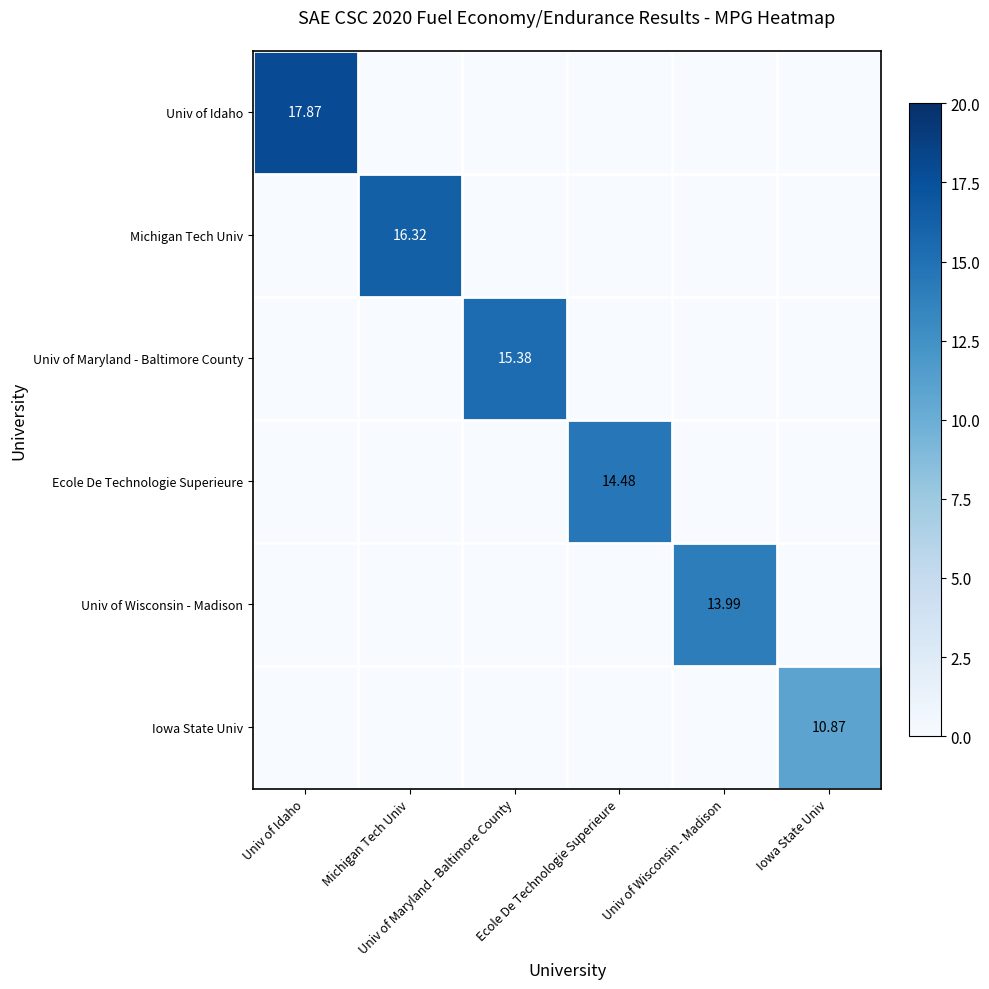

What is the difference between the maximum and second lowest values in the Iowa State Univ series?

10.9